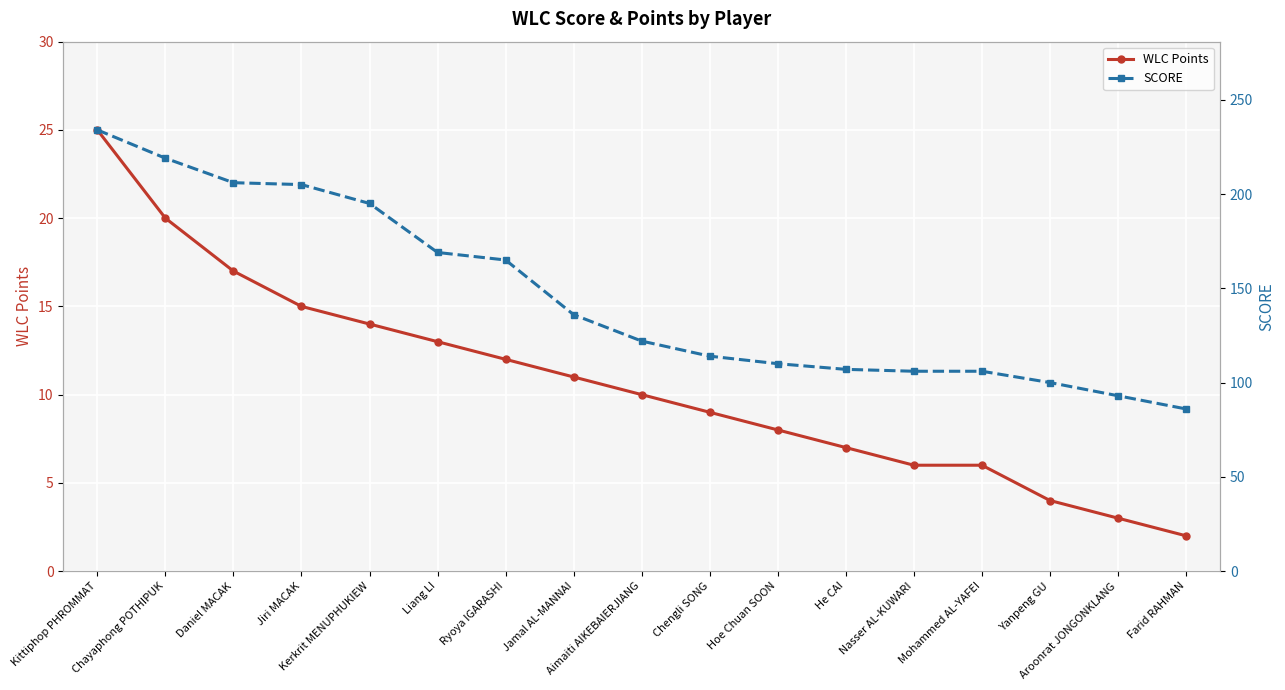

How many series are shown in this chart?

2